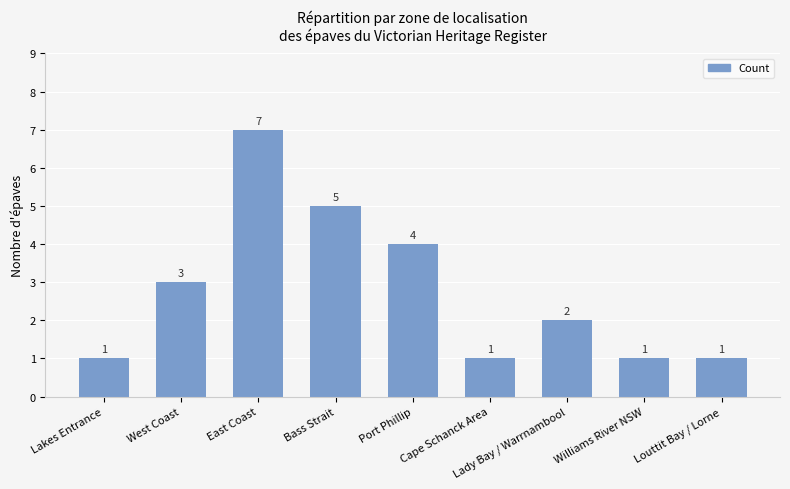

Read the value at Louttit Bay / Lorne.

1